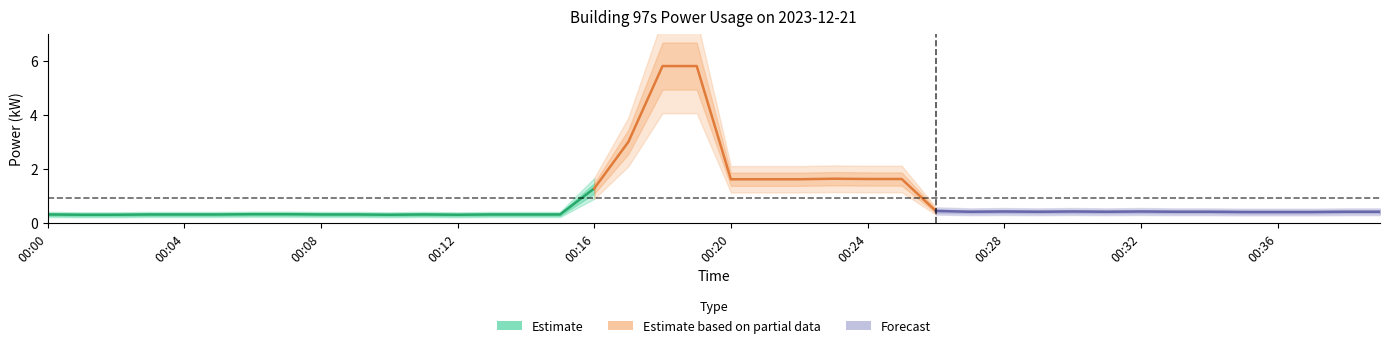

True or false: the data has more than 1 interior local peaks.

True